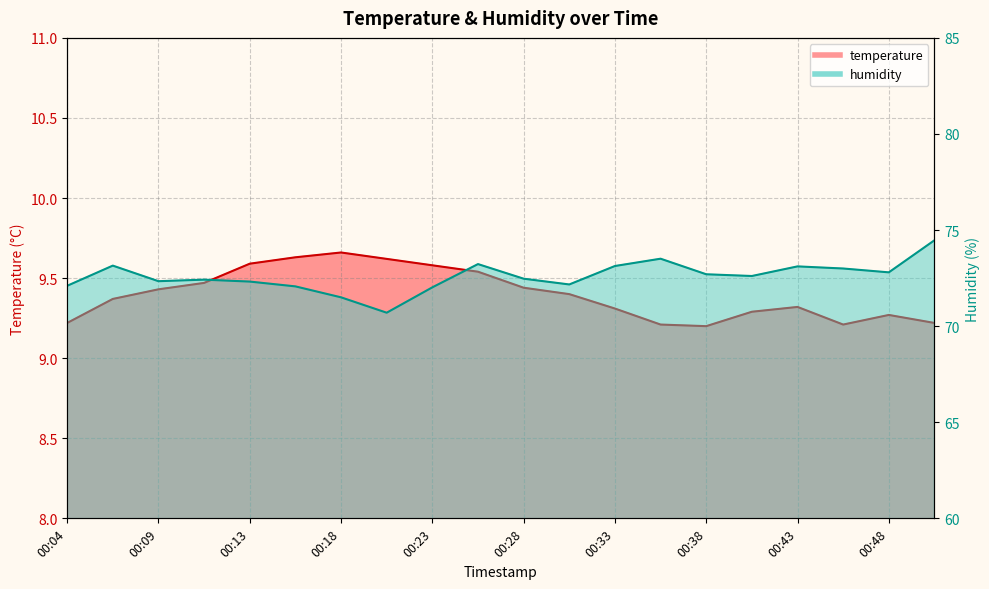

What are all the series names shown in the legend?

temperature, humidity